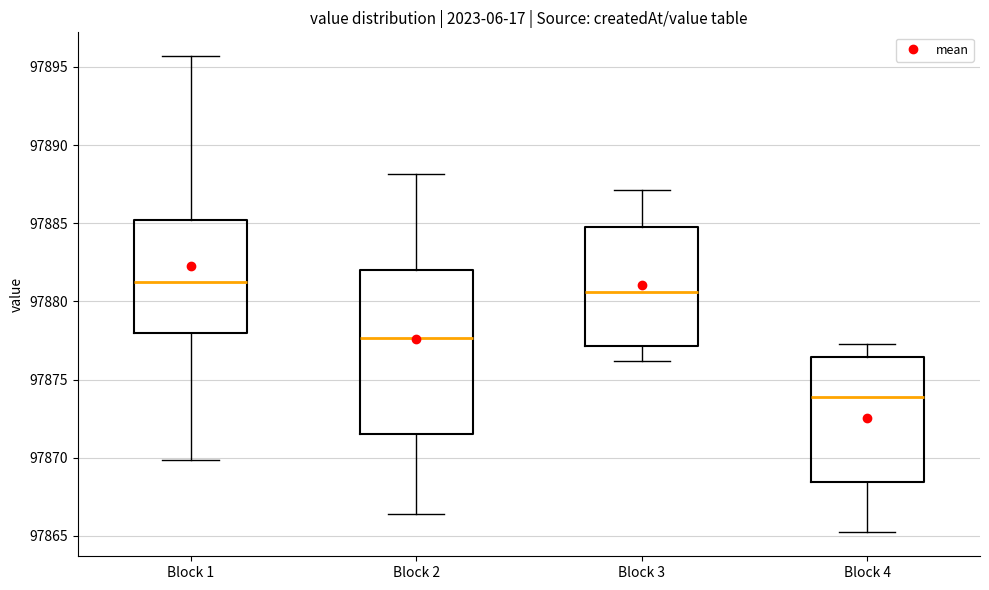

Where is the lower edge of the box for Block 3 on the y-axis? The values are not printed on the chart, so give them approximately, as read against the axis.

97877.0